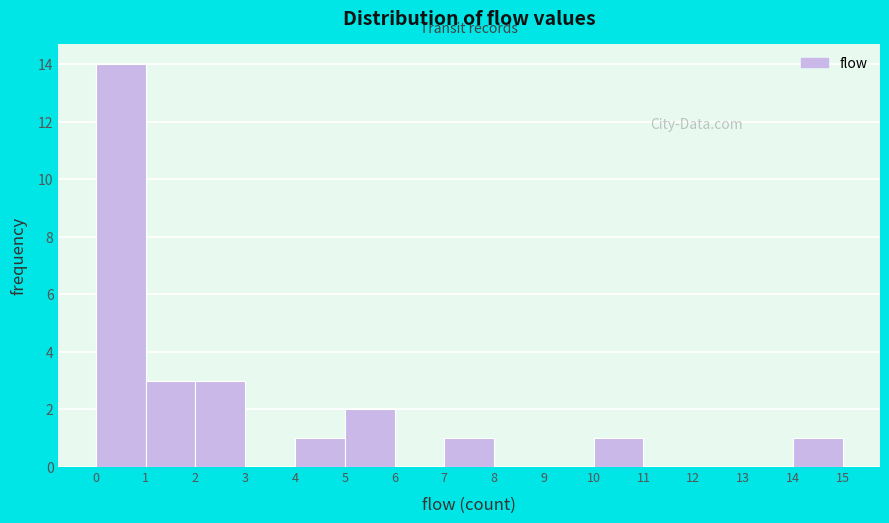

What is the height of the bar covering 1 to 2 on the x-axis? The values are not printed on the chart, so give them approximately, as read against the axis.

3